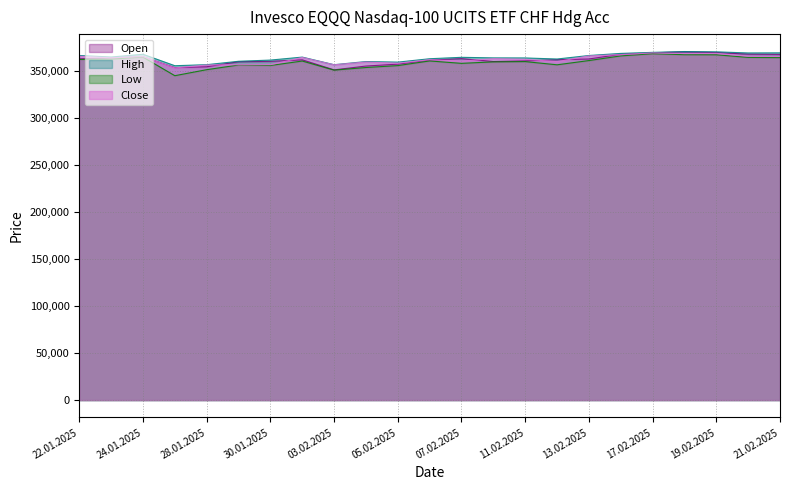

What is the difference between the highest and lowest values at 27.01.2025?

10593